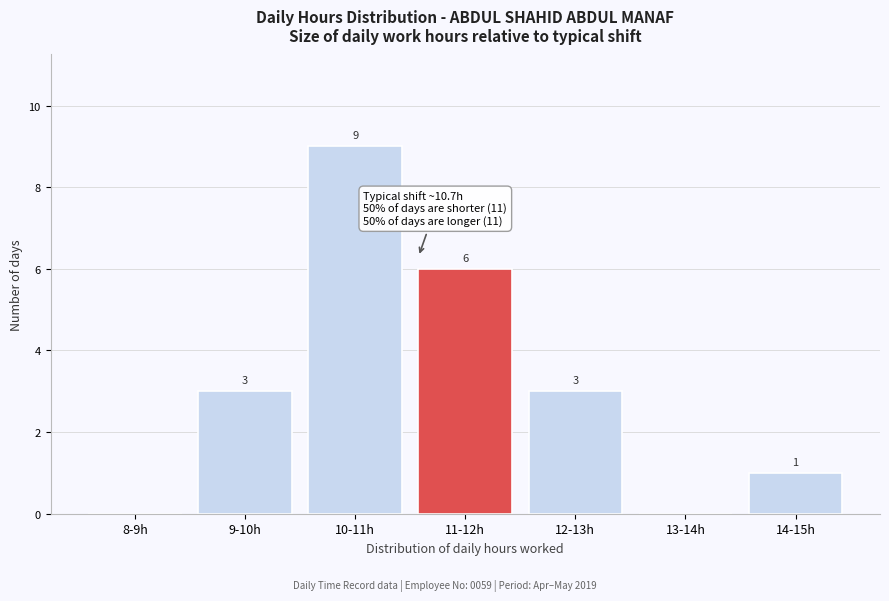

Reading left to right, what are all the values shown in this chart?

8-9h=0	9-10h=3	10-11h=9	11-12h=6	12-13h=3	13-14h=0	14-15h=1